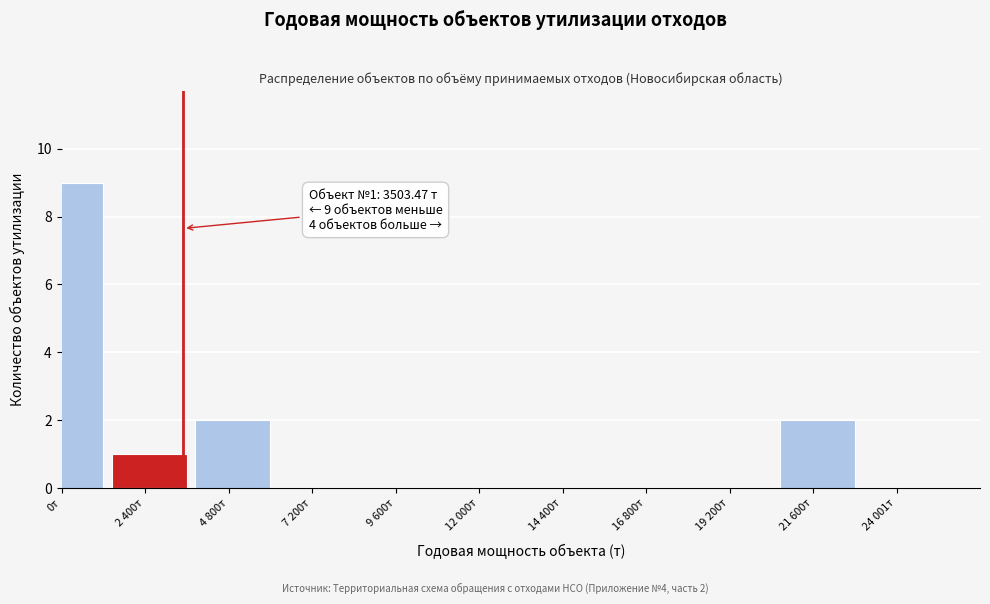

Reading right to left, what are all the values shown in this chart?

21 600т=2	19 200т=0	16 800т=0	14 400т=0	12 000т=0	9 600т=0	7 200т=0	4 800т=2	2 400т=1	0т=9